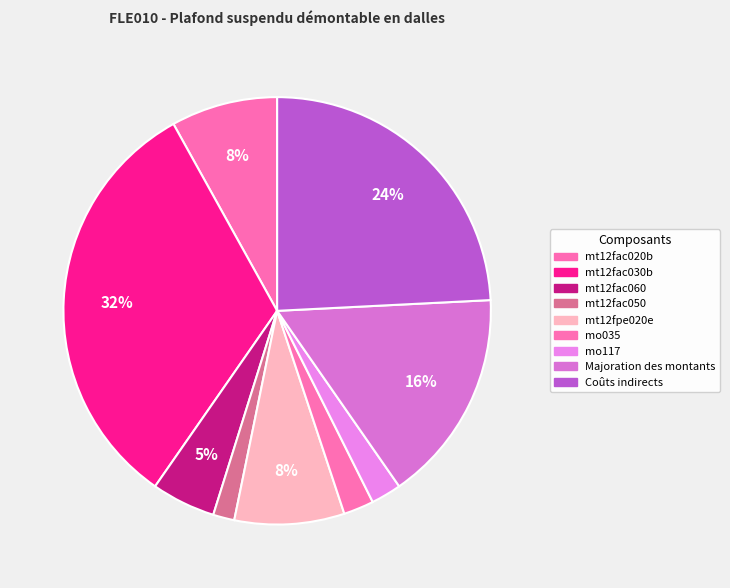

Count the number of slices in the pie.

9